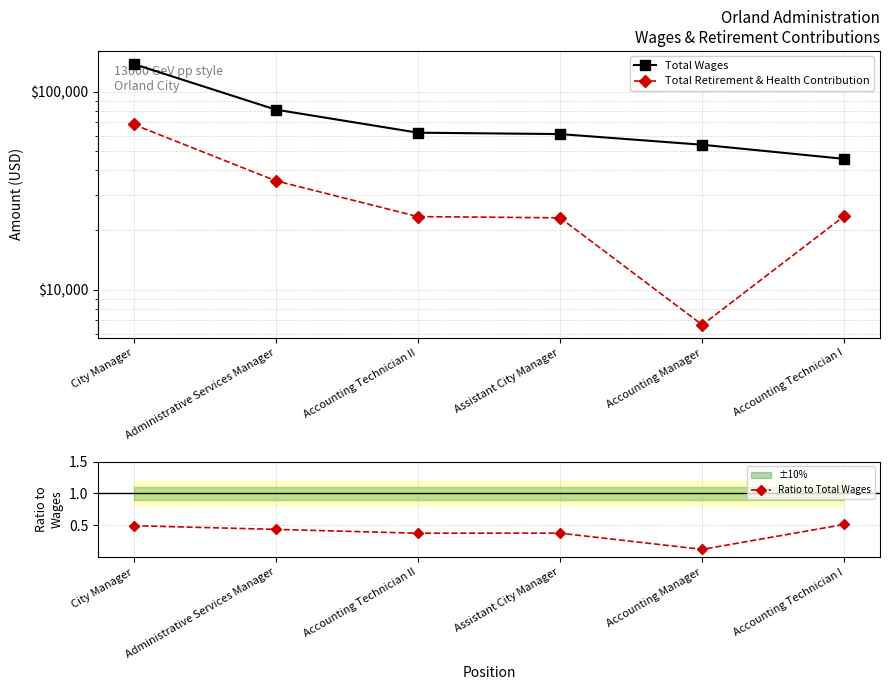

Rank the series by their maximum value, from lowest to highest.

Ratio to Total Wages, Total Retirement & Health Contribution, Total Wages